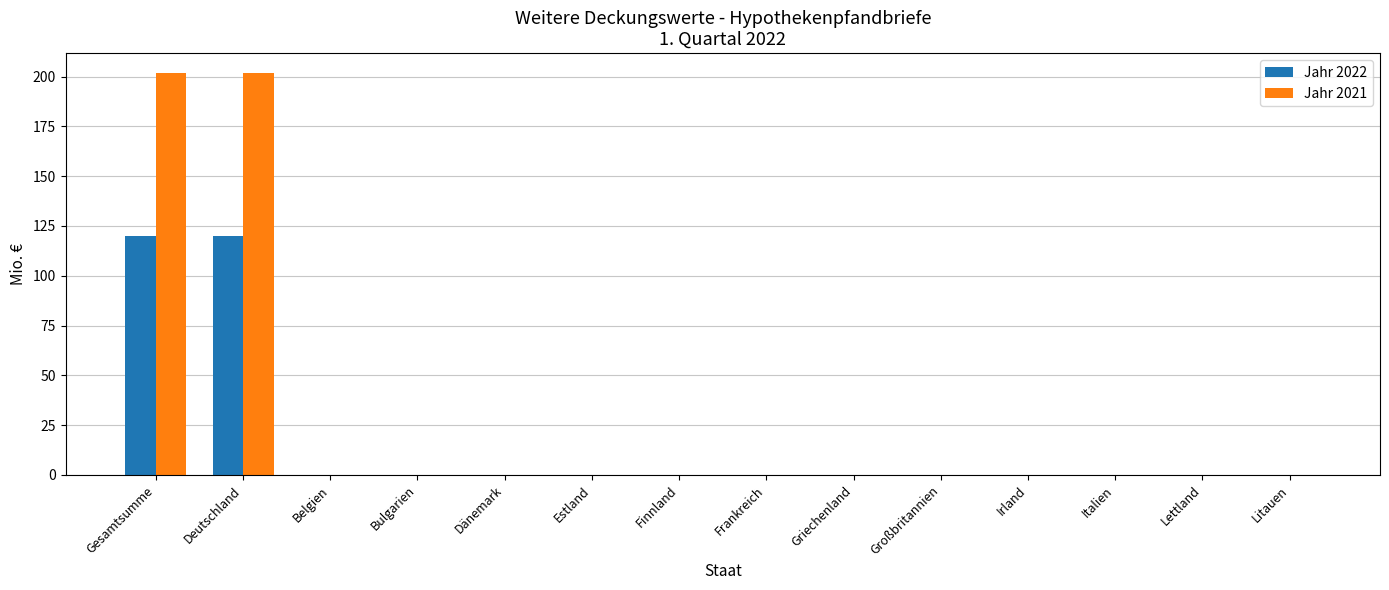

Reading right to left, what are all the values shown in this chart?

Jahr 2022: Litauen=0.0	Lettland=0.0	Italien=0.0	Irland=0.0	Großbritannien=0.0	Griechenland=0.0	Frankreich=0.0	Finnland=0.0	Estland=0.0	Dänemark=0.0	Bulgarien=0.0	Belgien=0.0	Deutschland=120.0	Gesamtsumme=120.0
Jahr 2021: Litauen=0.0	Lettland=0.0	Italien=0.0	Irland=0.0	Großbritannien=0.0	Griechenland=0.0	Frankreich=0.0	Finnland=0.0	Estland=0.0	Dänemark=0.0	Bulgarien=0.0	Belgien=0.0	Deutschland=201.7	Gesamtsumme=201.7